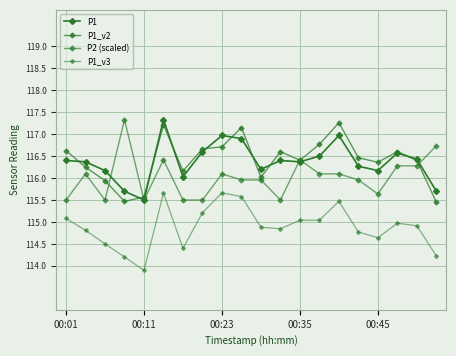

List the labels in order of P1_v3 value, largest first.

8, 5, 9, 14, 7, 00:01, 13, 12, 17, 18, 10, 11, 00:11, 15, 16, 00:23, 6, 19, 00:35, 00:45